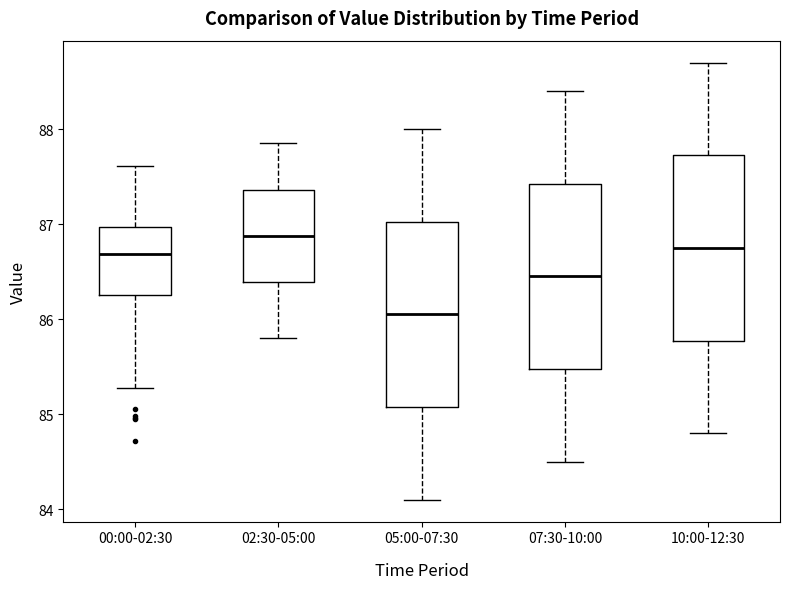

Where does the upper whisker of the box for 00:00-02:30 end on the y-axis? The values are not printed on the chart, so give them approximately, as read against the axis.

87.6